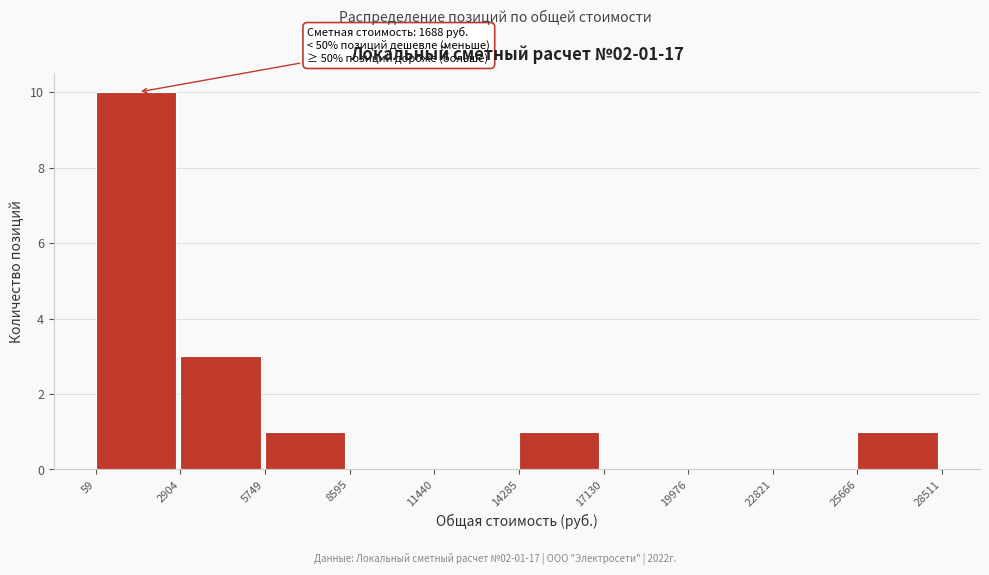

Over which range of the x-axis is the bar tallest?

59 to 2904